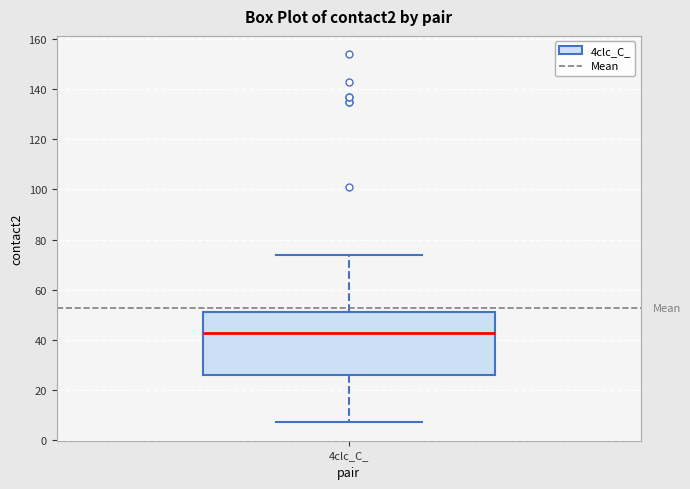

Where is the upper edge of the box for 4clc_C_ on the y-axis? The values are not printed on the chart, so give them approximately, as read against the axis.

52